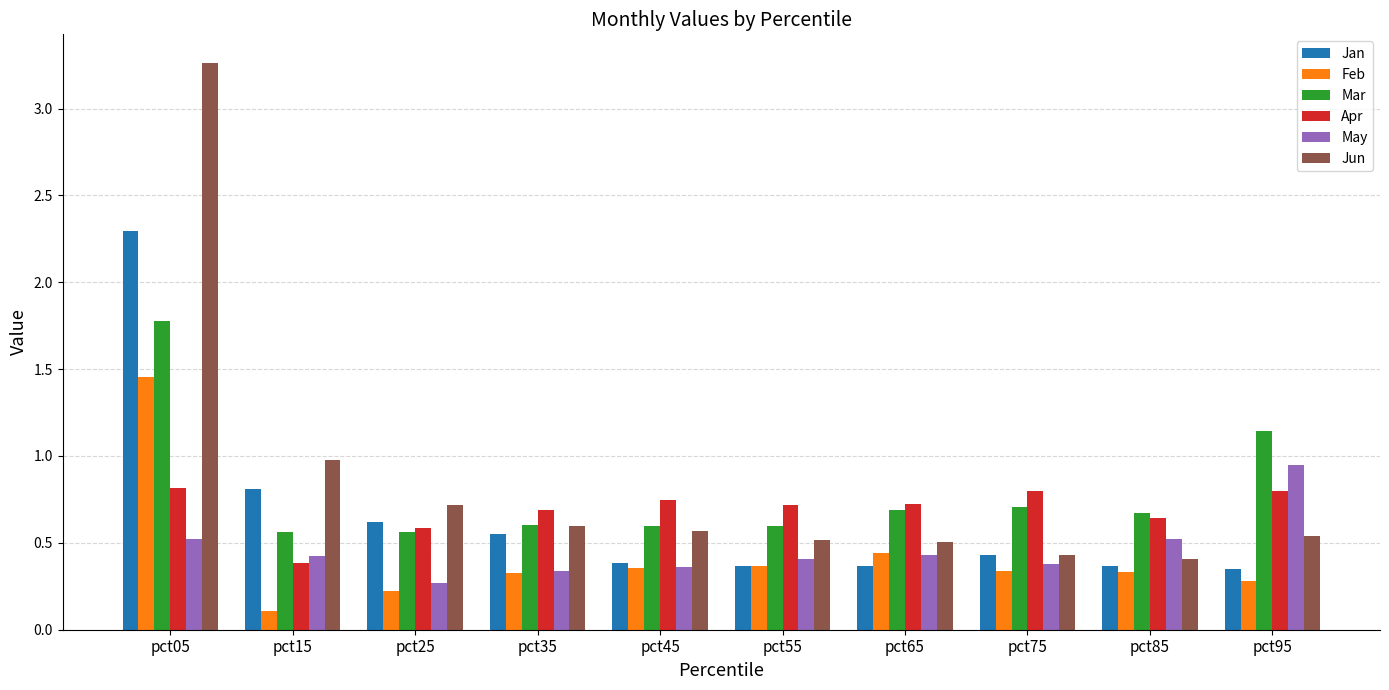

How many distinct data groups are displayed?

6